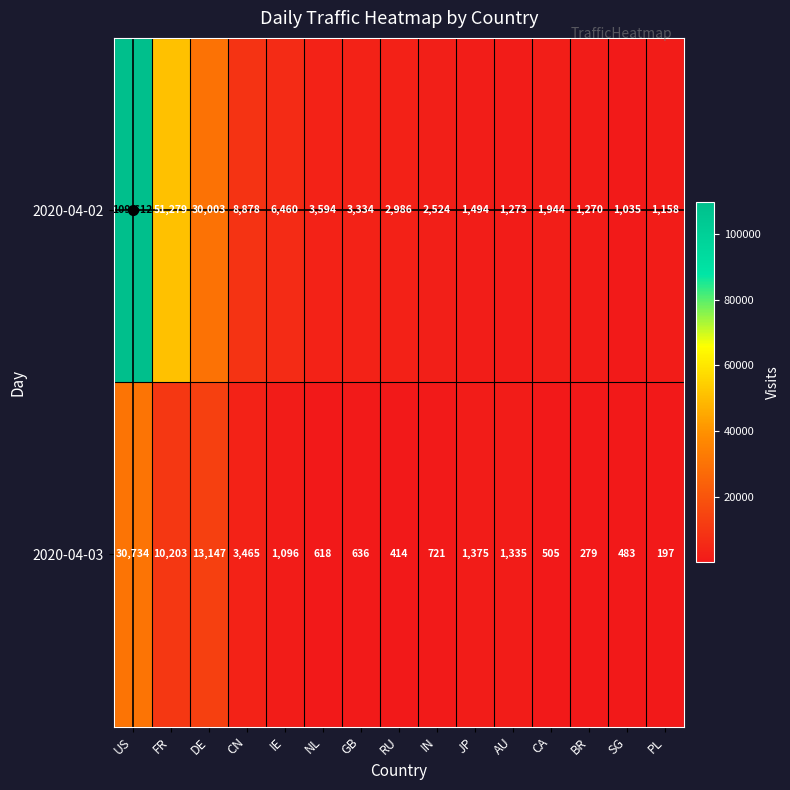

What value does the 2020-04-02 series have at NL?

3594